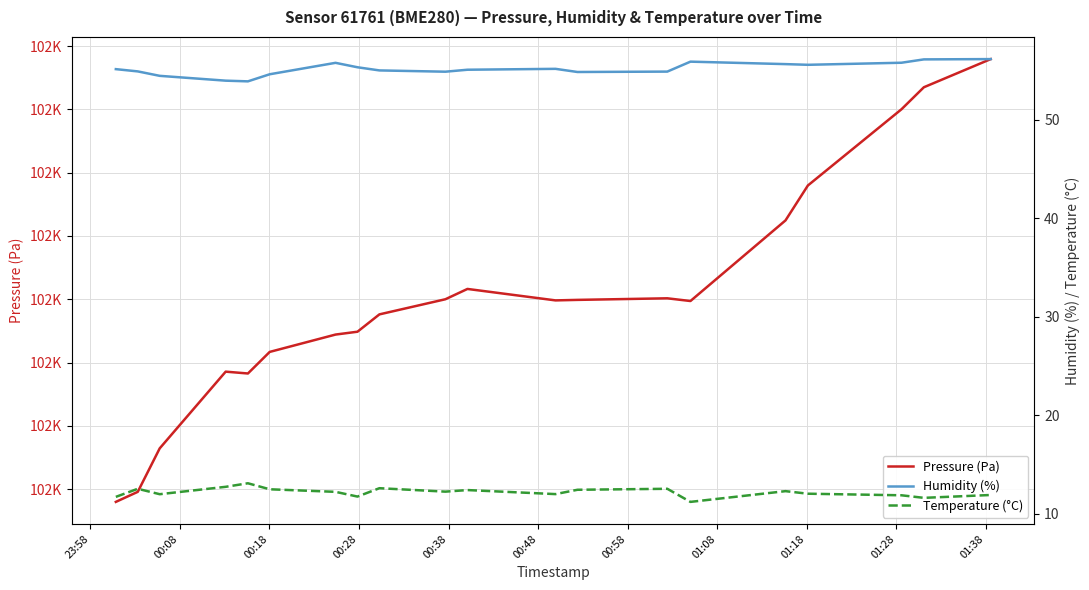

What are all the series names shown in the legend?

Pressure (Pa), Humidity (%), Temperature (°C)